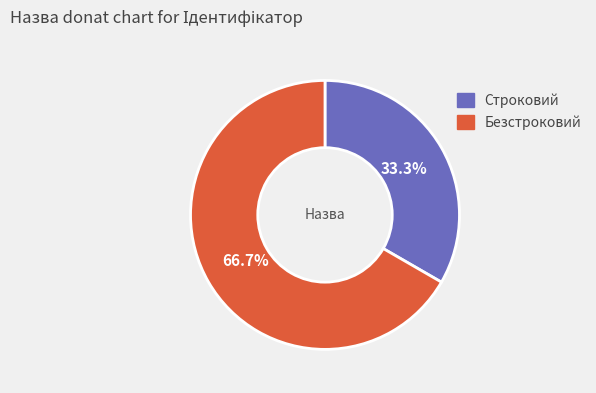

Which slice is the smallest?

Строковий